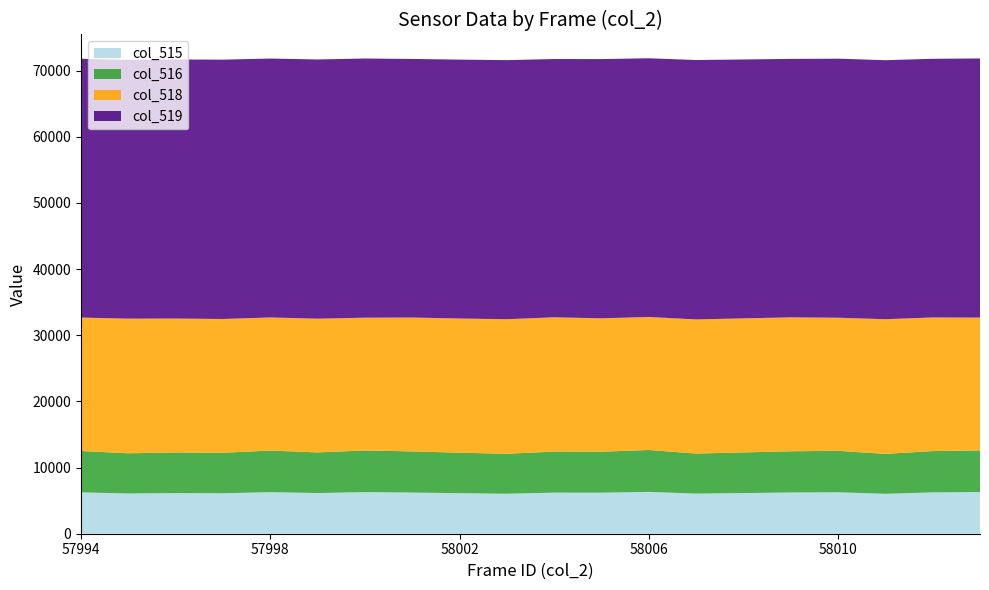

Reading left to right, extract all data points from this chart.

col_515: 6254	6079	6140	6116	6284	6146	6290	6223	6123	6044	6210	6200	6327	6060	6145	6230	6265	6034	6246	6297
col_516: 6252	6077	6139	6116	6284	6145	6289	6222	6121	6043	6209	6200	6326	6060	6144	6230	6264	6034	6245	6297
col_518: 20167	20351	20243	20225	20118	20210	20072	20228	20284	20336	20289	20158	20104	20270	20261	20240	20115	20353	20196	20067
col_519: 39114	39105	39152	39194	39133	39179	39173	39084	39128	39155	39036	39177	39104	39205	39129	39065	39155	39148	39093	39171